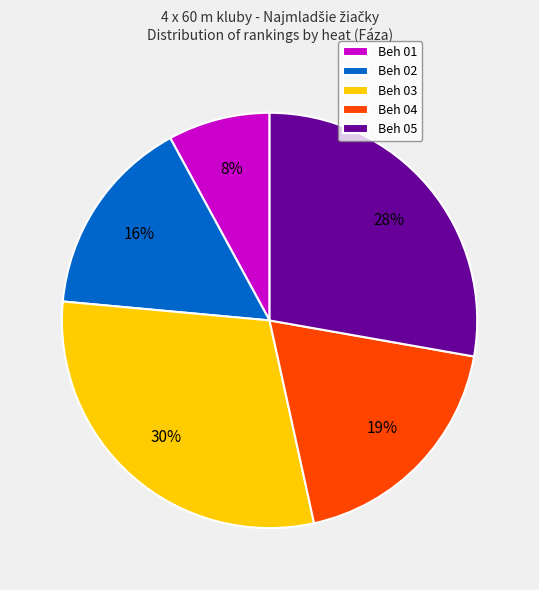

Approximately how many times larger is the value at Beh 01 compared to Beh 03?

0.3